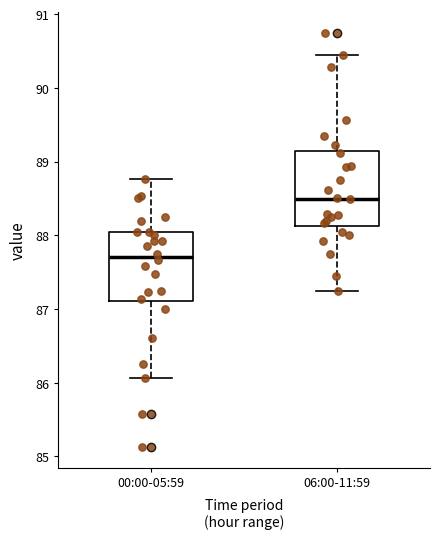

Which box's median line is the lowest?

00:00-05:59